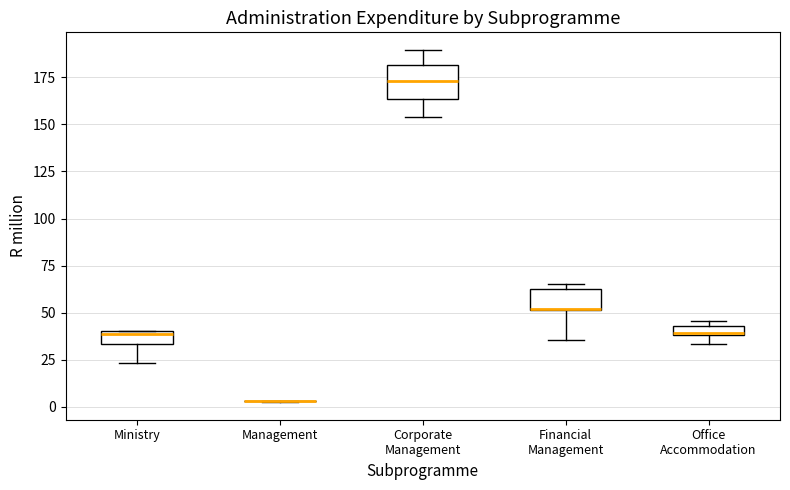

Where is the lower edge of the box for Office Accommodation on the y-axis? The values are not printed on the chart, so give them approximately, as read against the axis.

40